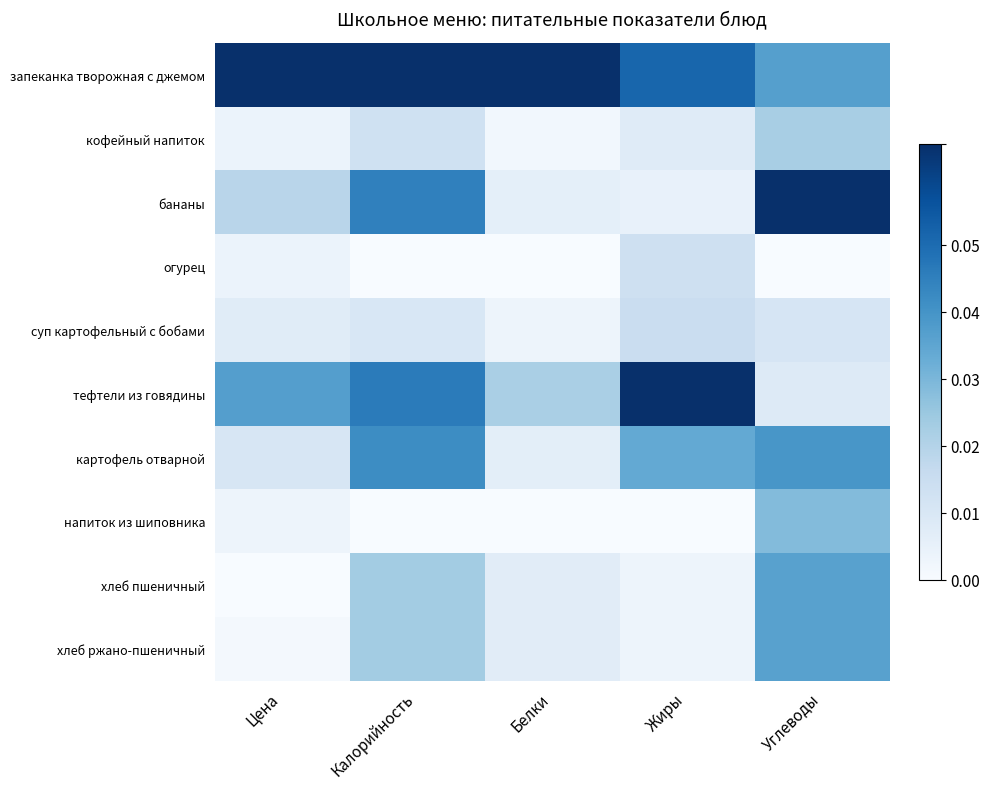

Count the number of data series in this chart.

10